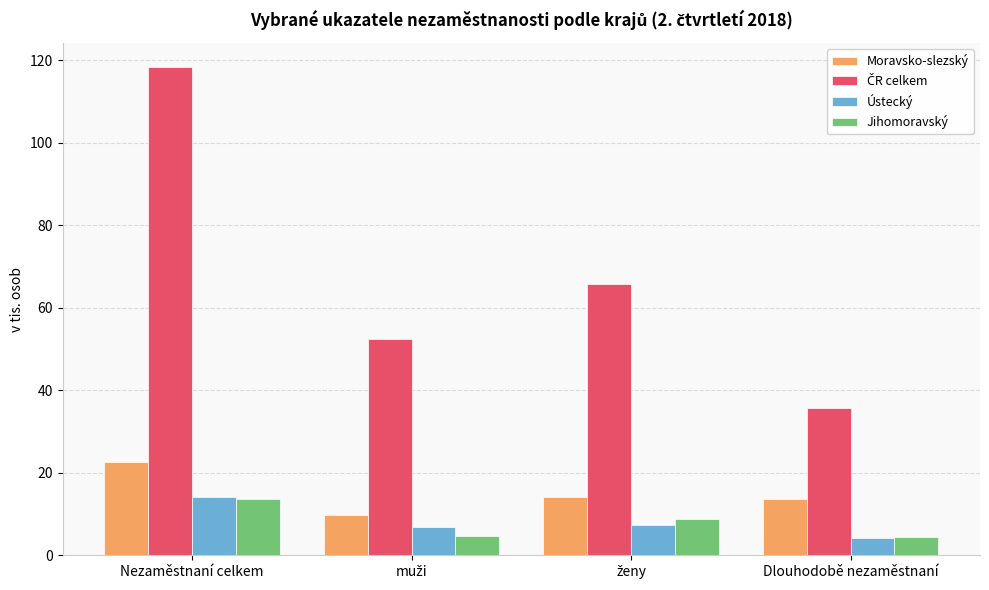

How many data points does each series have?

4